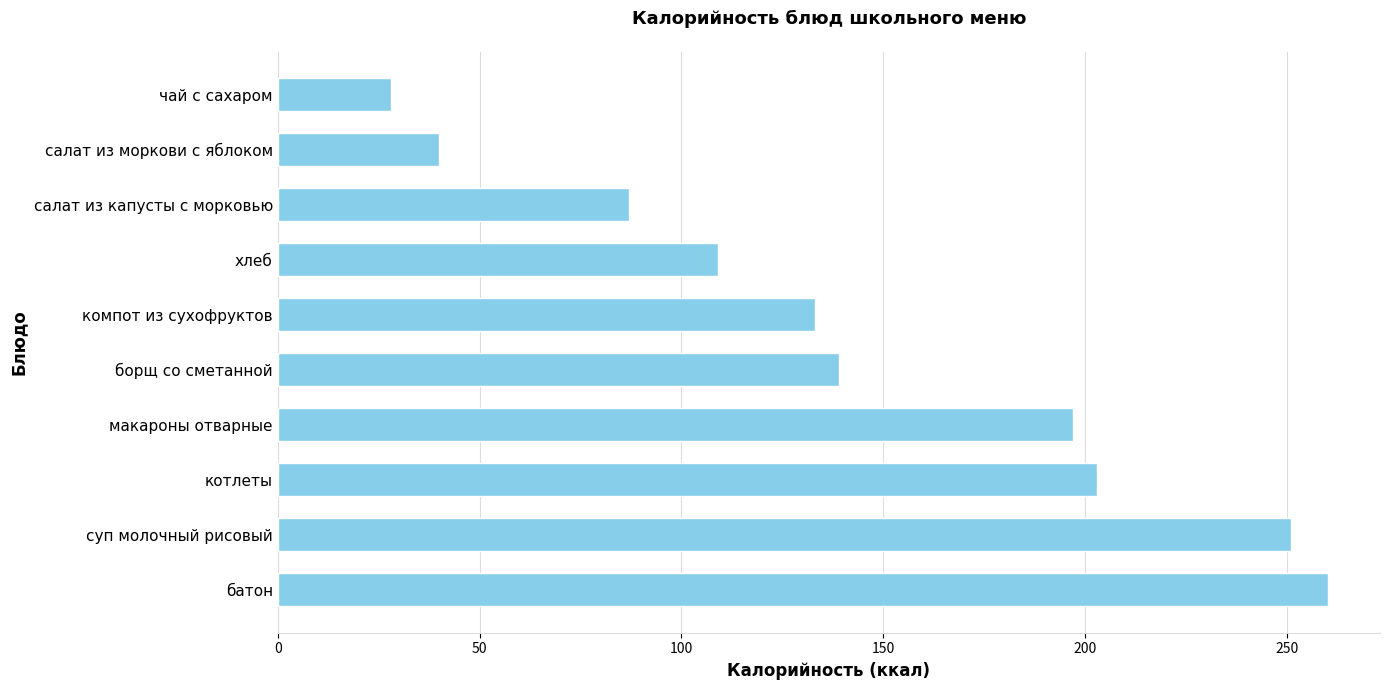

What is the sum of all values?

1447